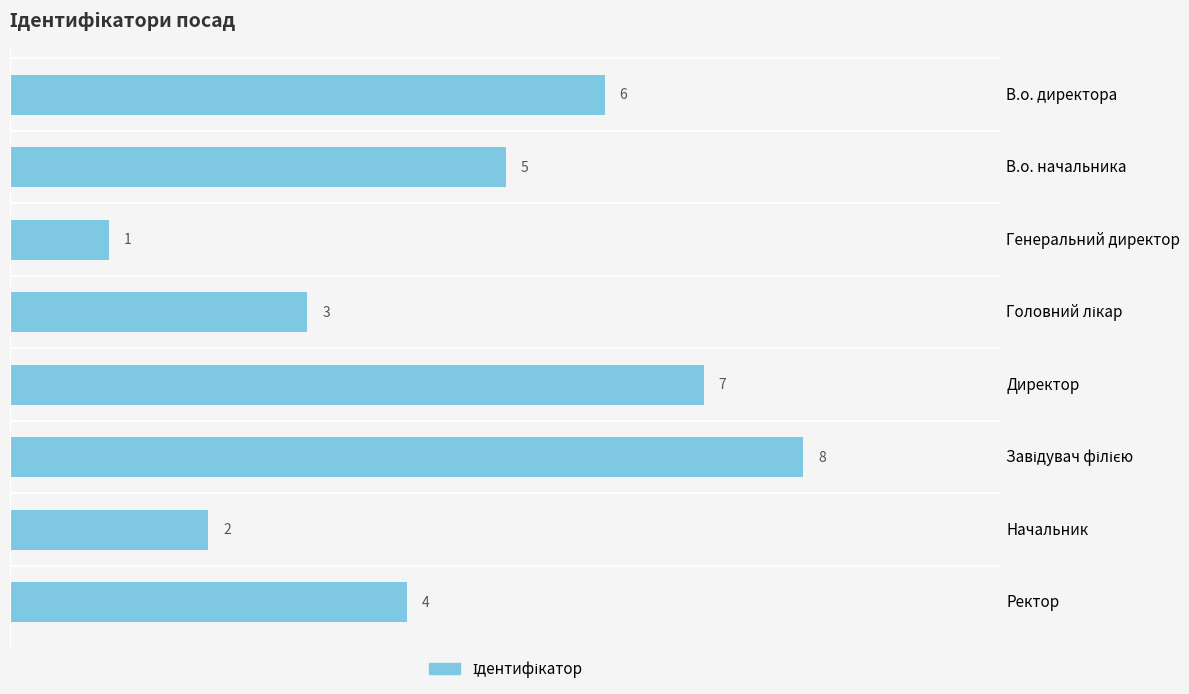

What is the sum of the values at Начальник and В.о. директора?

8